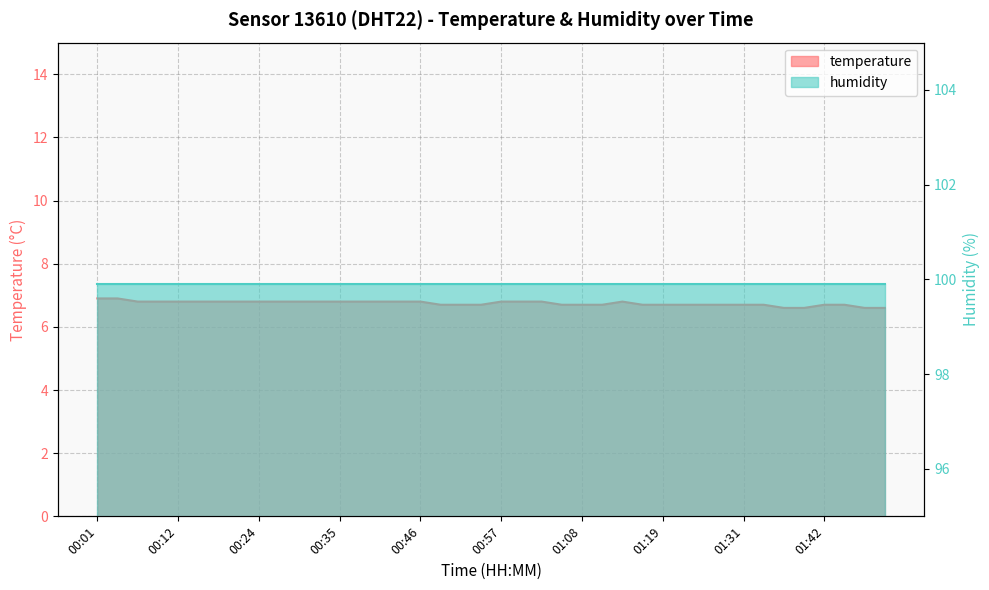

Is it true that the value at 00:49 is 10.8?

False